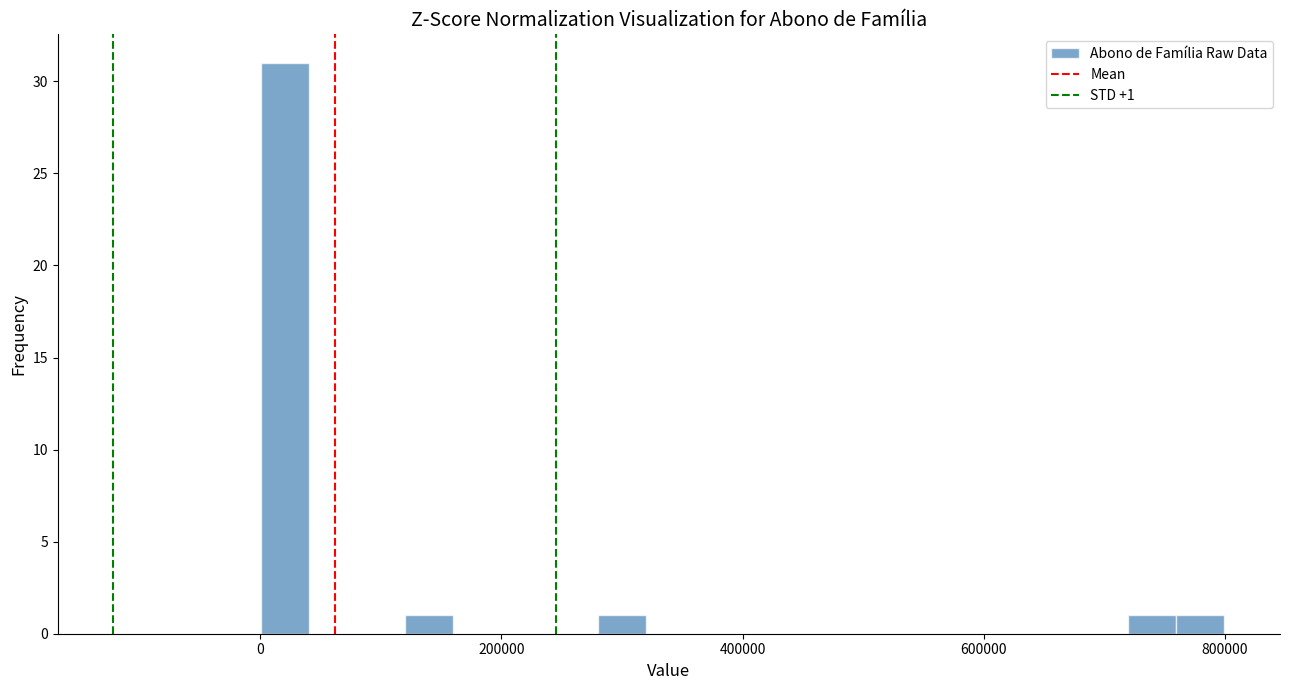

Read against the x-axis, roughly where is the centre of the tallest bar?

20000